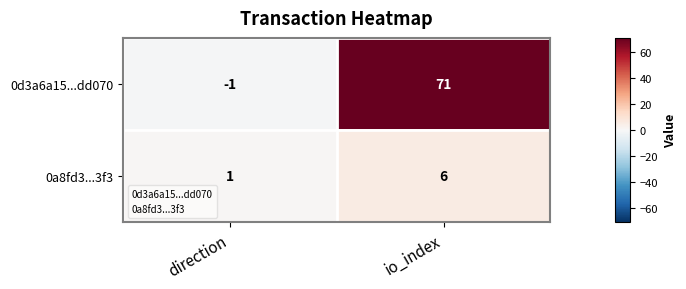

Read the 0d3a6a15...dd070 value at io_index.

71